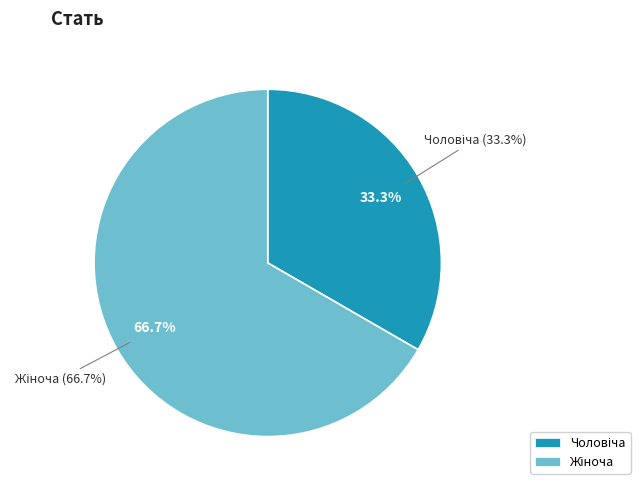

Is Чоловіча the majority of the pie?

No